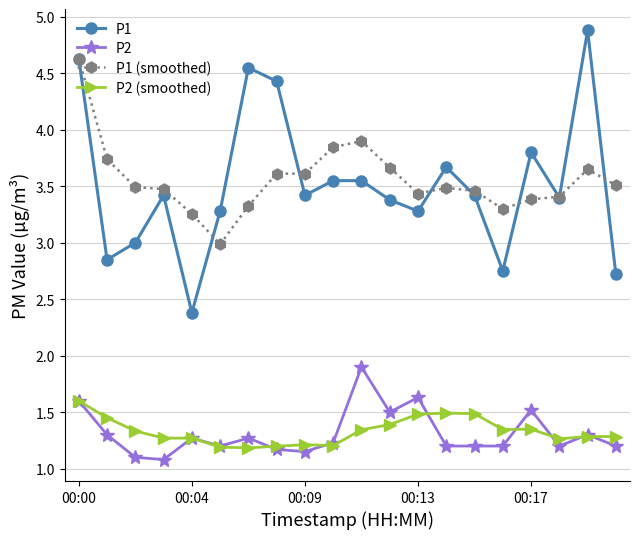

List the series in order of their peak value, lowest first.

P2 (smoothed), P2, P1 (smoothed), P1